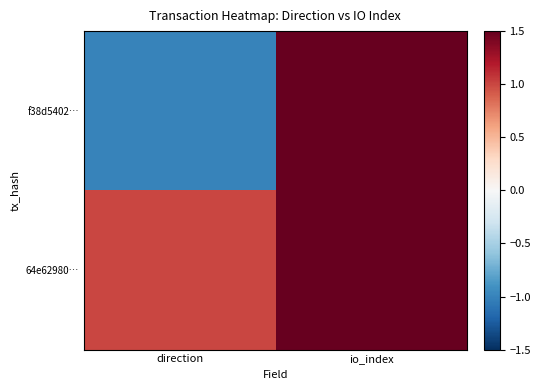

What is the maximum value shown in the chart?

7